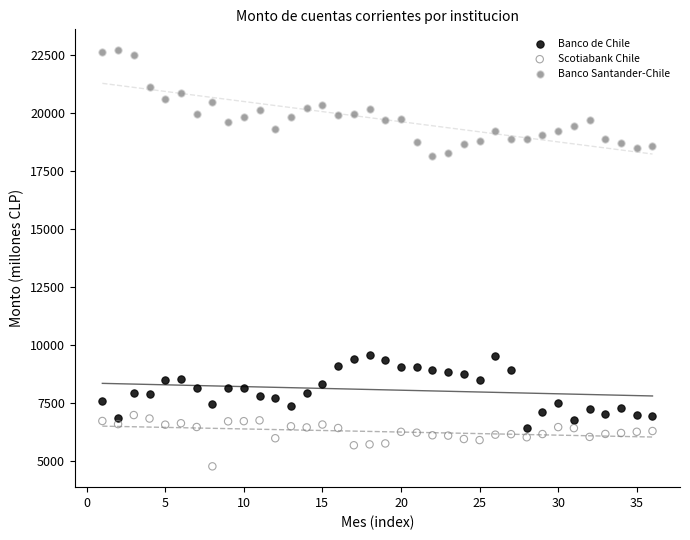

What are all the series names shown in the legend?

Banco de Chile, Scotiabank Chile, Banco Santander-Chile